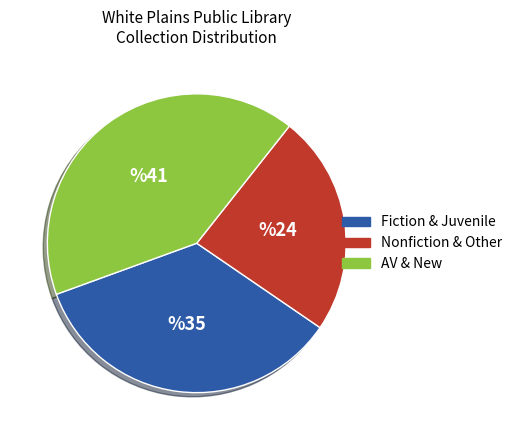

Is the sum of AV & New and Nonfiction & Other greater than half?

Yes